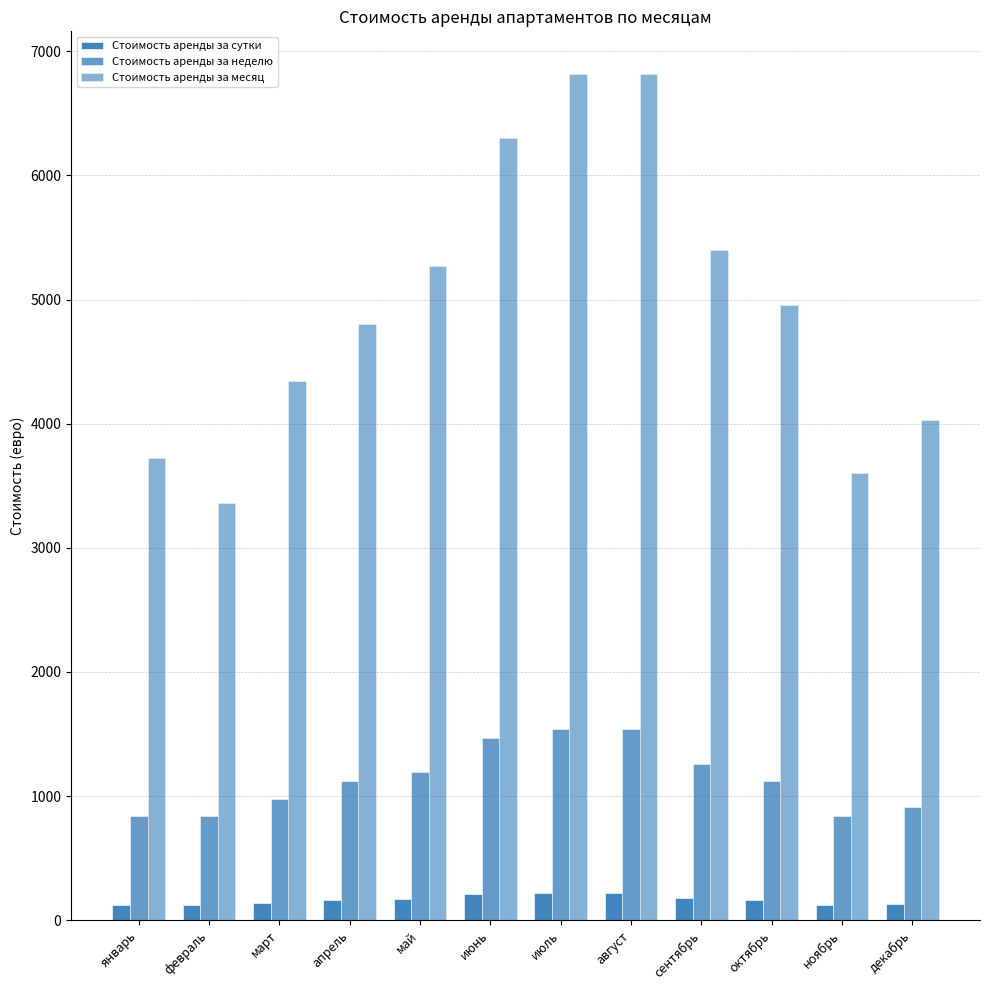

How many data points in Стоимость аренды за месяц are less than 4960?

6